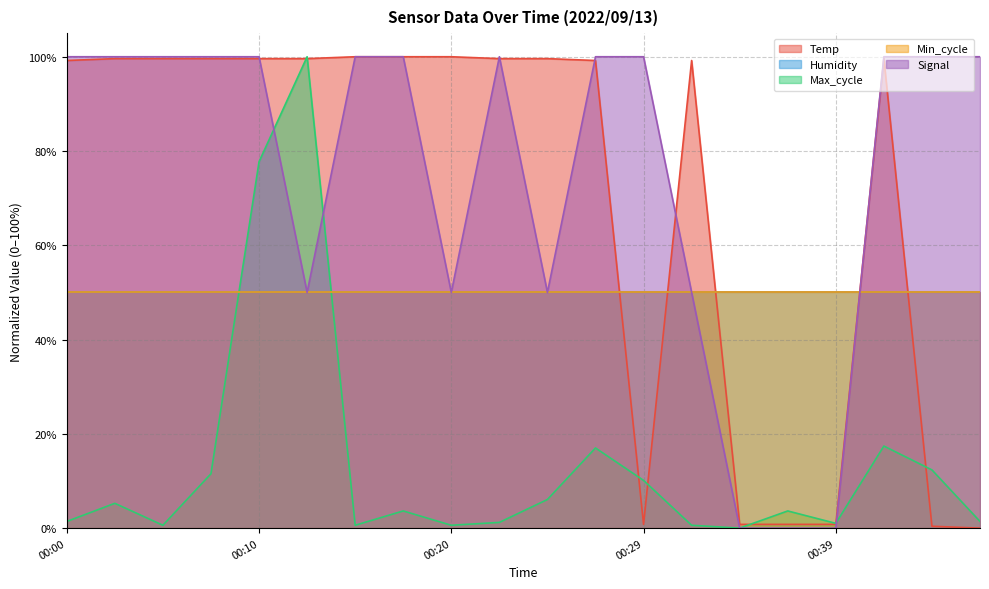

The value of Temp at 00:44 is 0.4. True or false?

True